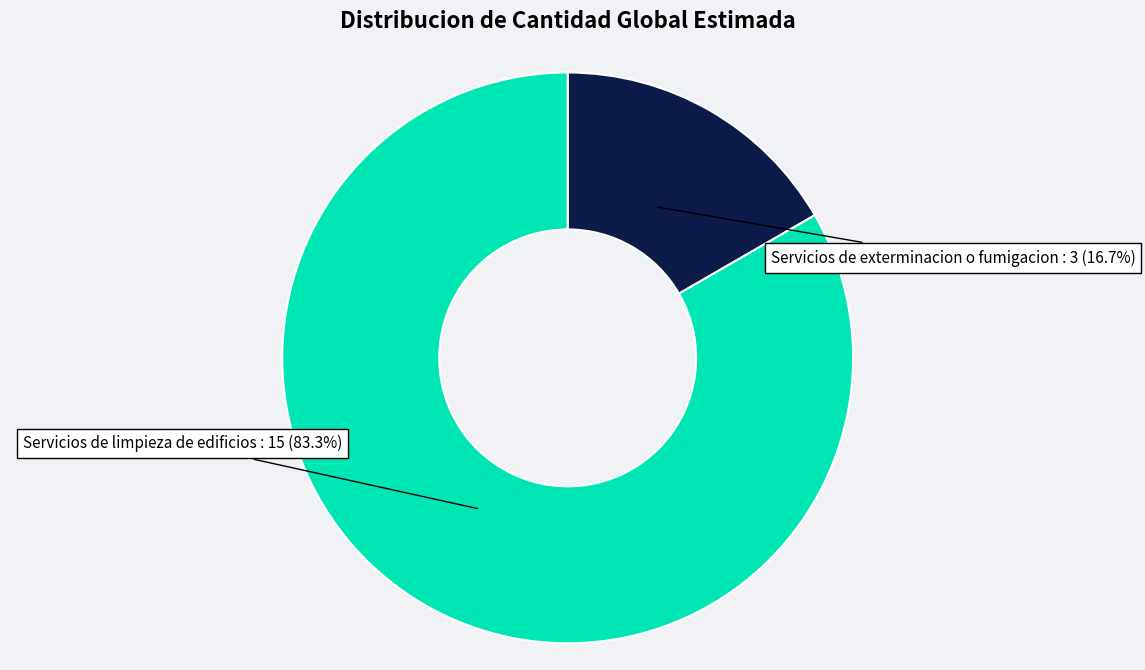

Is there a majority slice in this chart?

Yes